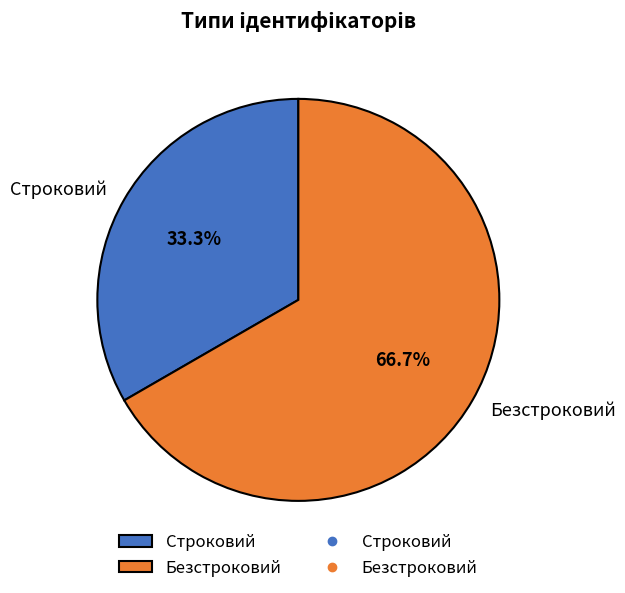

Is it true that Строковий is 33% of the pie?

True